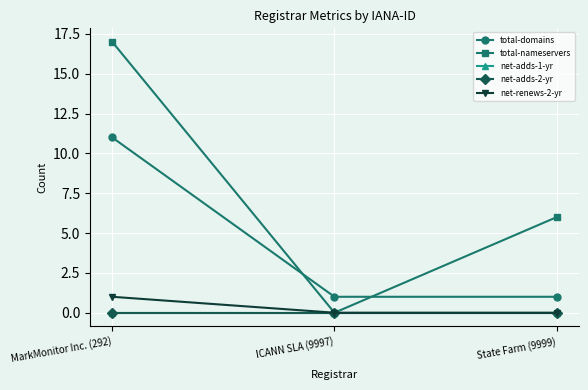

Does the chart have visible grid lines?

Yes